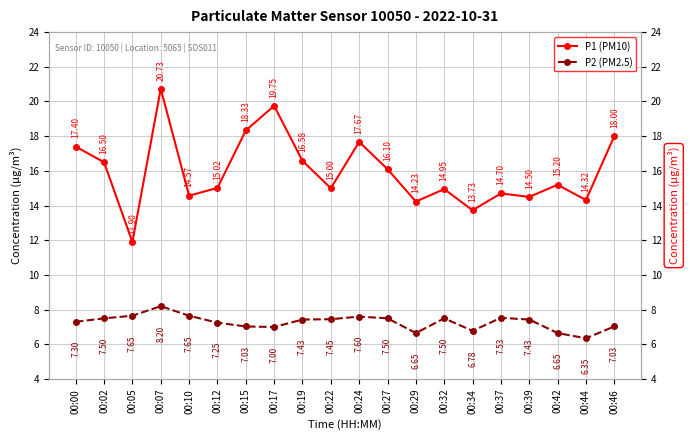

What is the spread (max minus min) of values at 00:46?

11.0